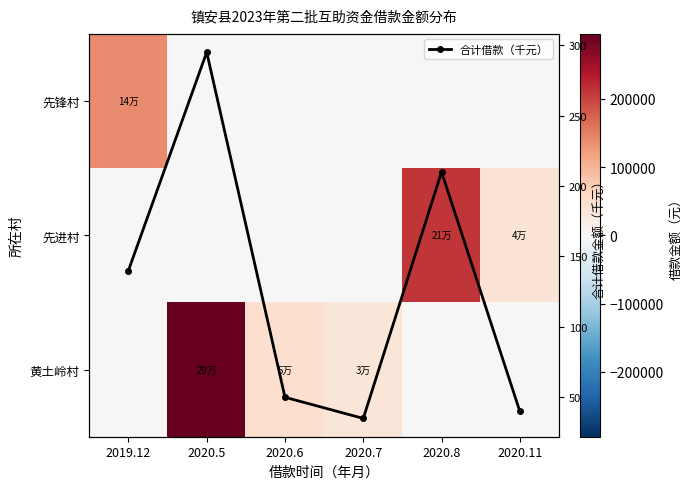

Which series has the widest spread of values?

黄土岭村